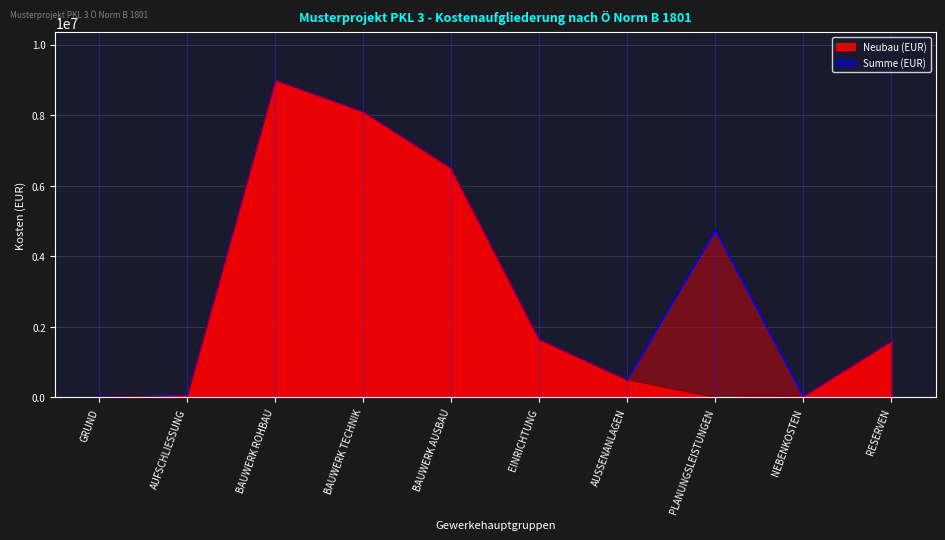

Reading right to left, what are all the values shown in this chart?

Neubau (EUR): RESERVEN=1600000.0	NEBENKOSTEN=36000.0	PLANUNGSLEISTUNGEN=0.0	AUSSENANLAGEN=500000.0	EINRICHTUNG=1650000.0	BAUWERK AUSBAU=6500000.0	BAUWERK TECHNIK=8100000.0	BAUWERK ROHBAU=9000000.0	AUFSCHLIESSUNG=70000.0	GRUND=0.0
Summe (EUR): RESERVEN=1600000.0	NEBENKOSTEN=36000.0	PLANUNGSLEISTUNGEN=4742876.8	AUSSENANLAGEN=500000.0	EINRICHTUNG=1650000.0	BAUWERK AUSBAU=6500000.0	BAUWERK TECHNIK=8100000.0	BAUWERK ROHBAU=9000000.0	AUFSCHLIESSUNG=70000.0	GRUND=0.0